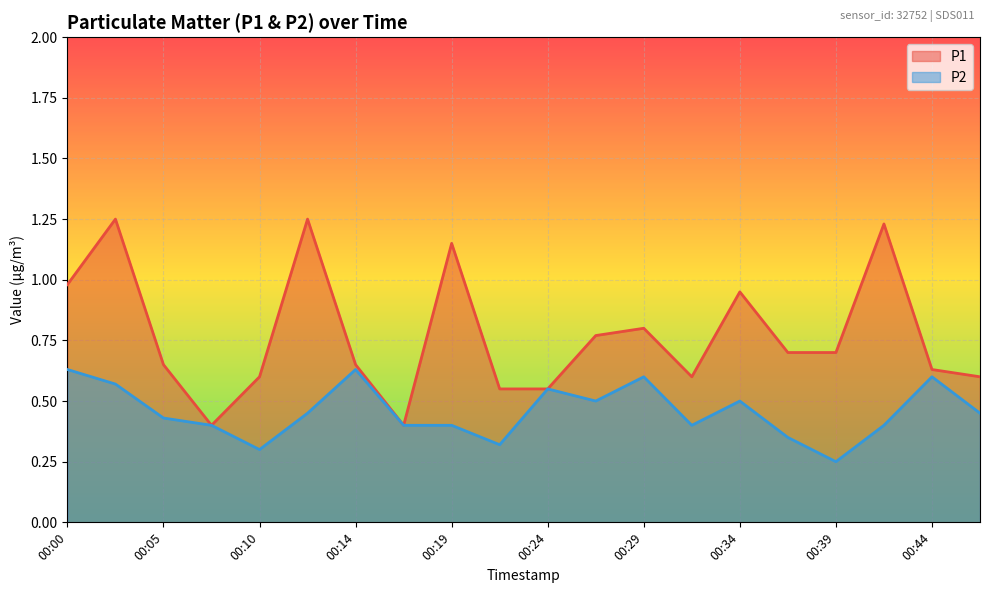

The P1 series shows 0.6 at 00:24. True or false?

True